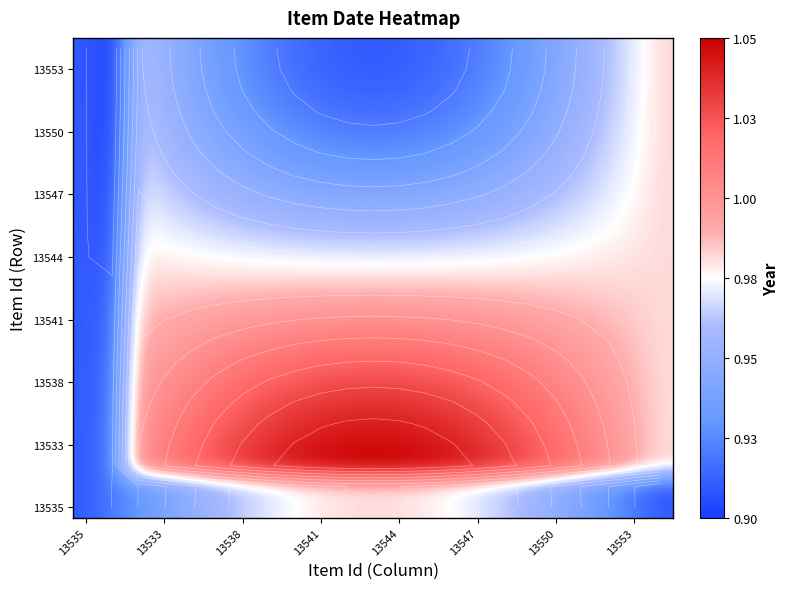

What is the smallest value displayed?

0.9